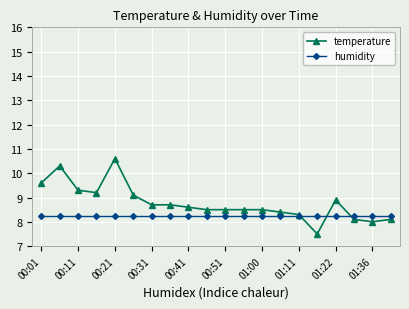

Does the chart display data point markers on the line(s)?

Yes